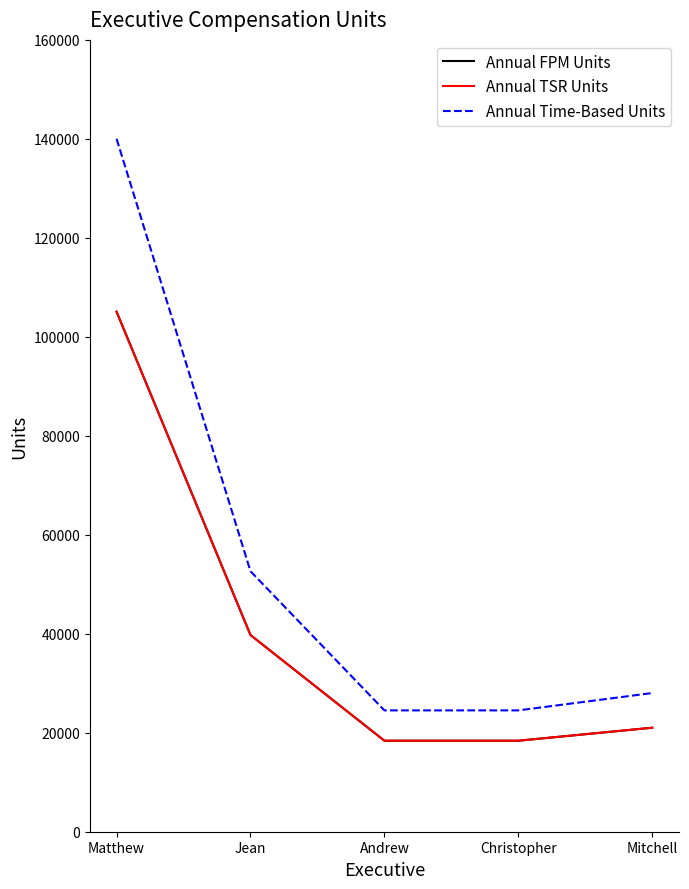

Does the chart have visible grid lines?

No